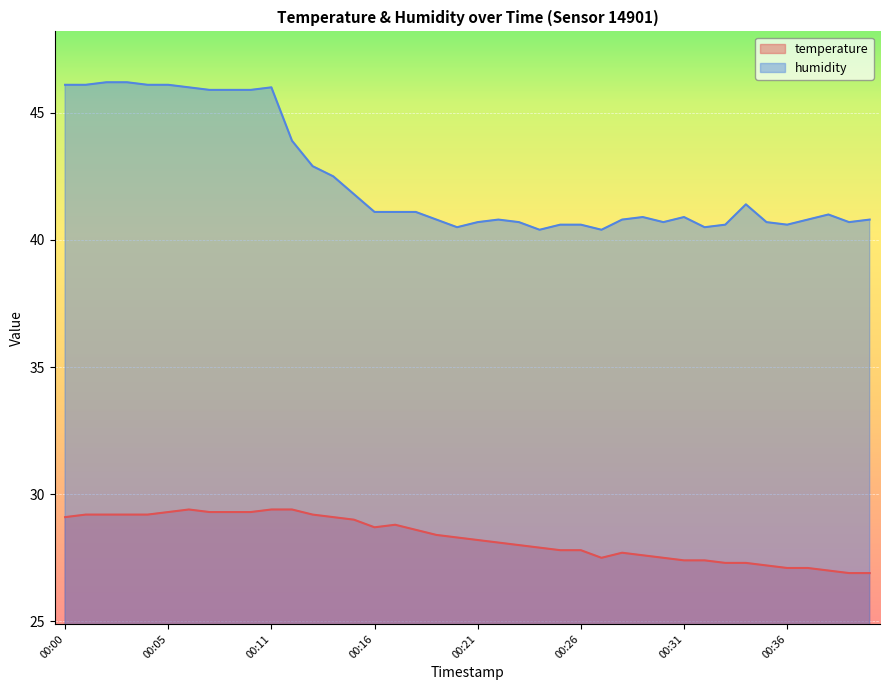

True or false: humidity and temperature intersect in this chart.

False